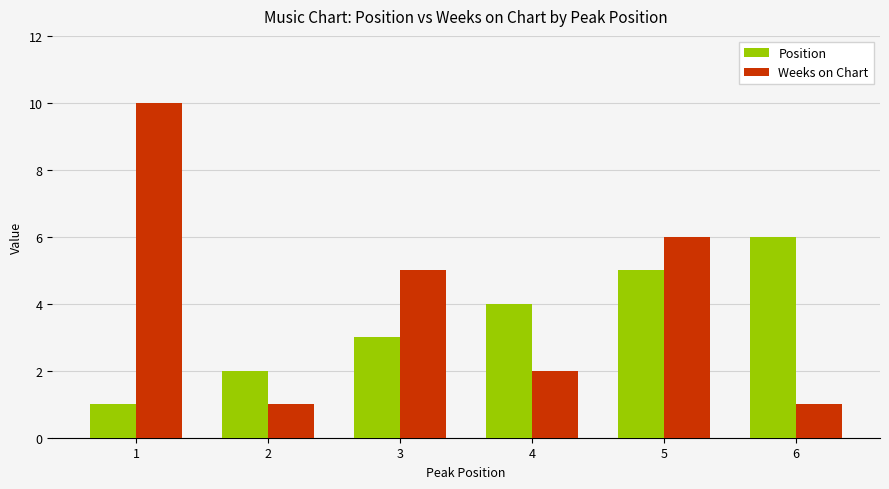

At which label is Weeks on Chart closest to 5?

3